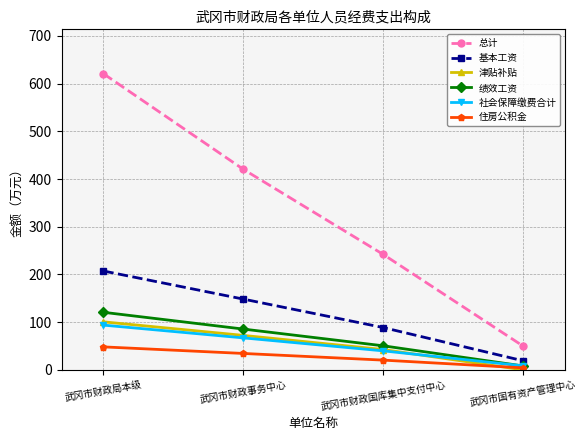

True or false: 基本工资 has more than 1 interior local peaks.

False